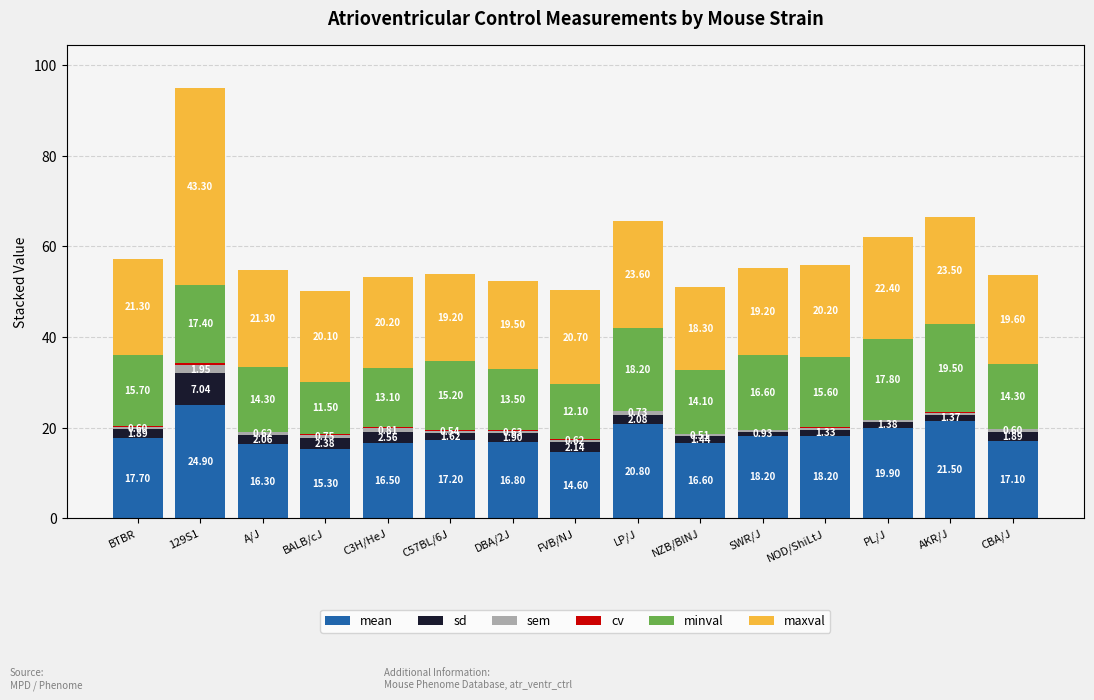

At which category is the sum across all series the highest?

129S1